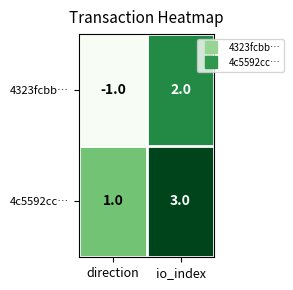

The value of 4323fcbb… at io_index is 2. True or false?

True